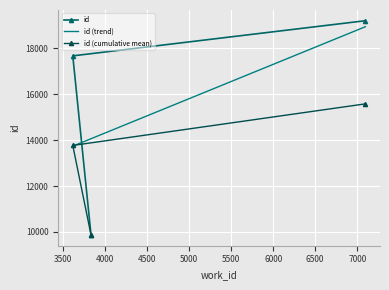

Which has a higher value, 7097 or 3617?

7097